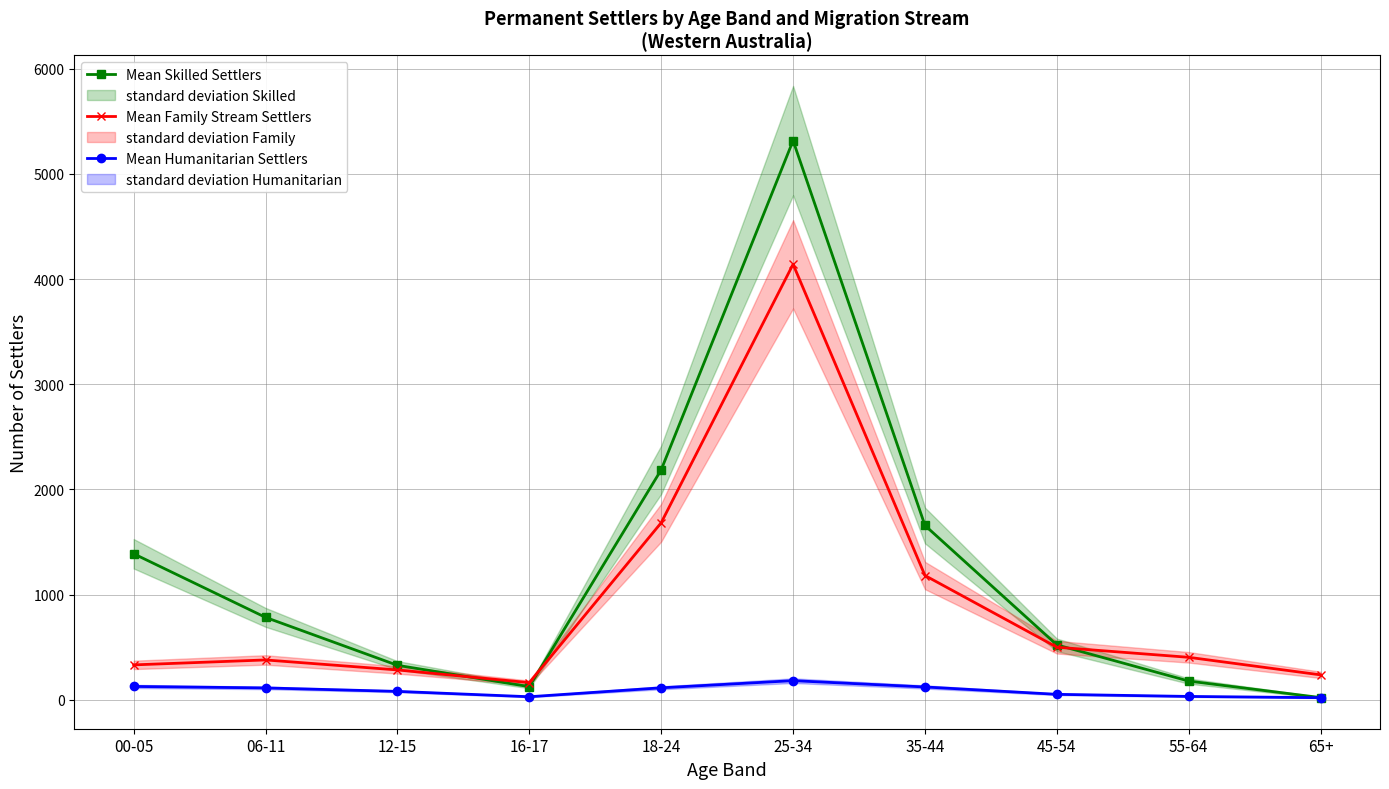

What is the label of the 8th point from the right?

12-15